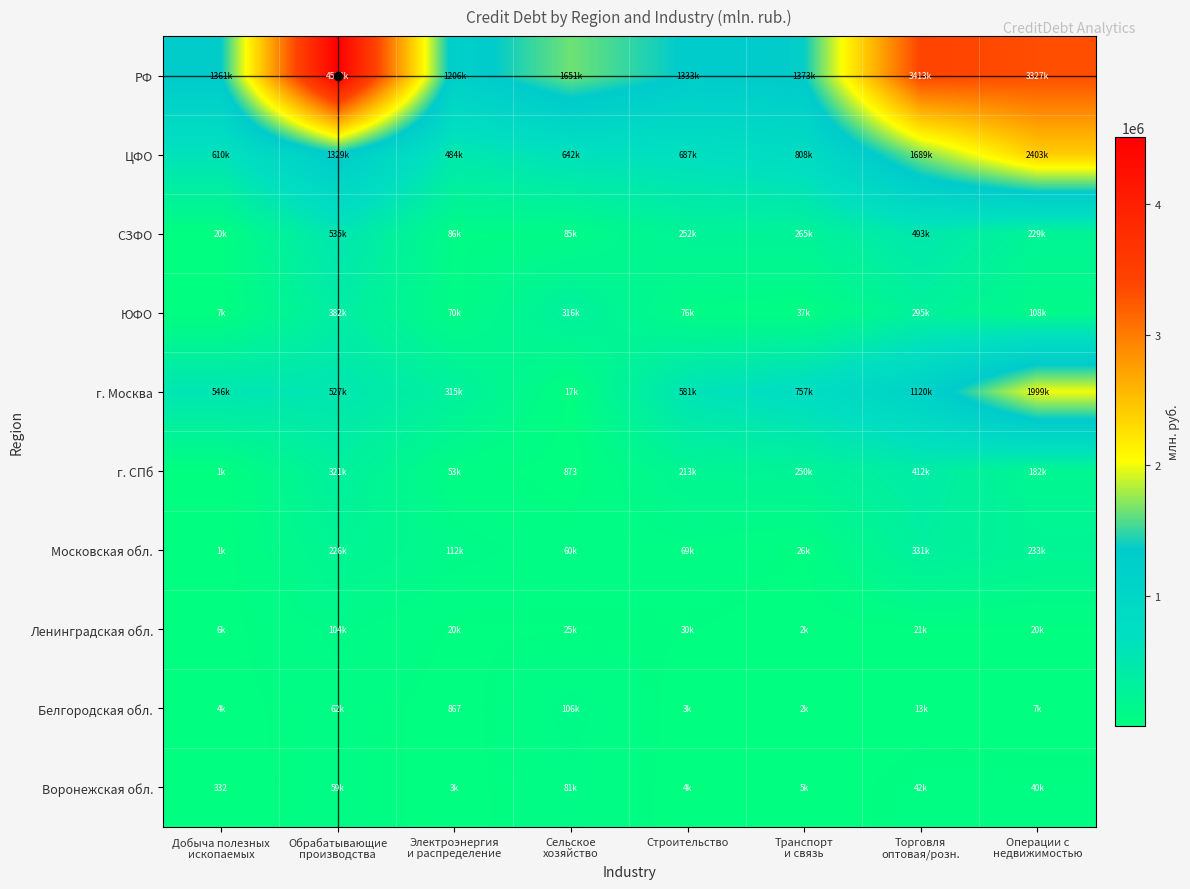

How many series are shown in this chart?

10